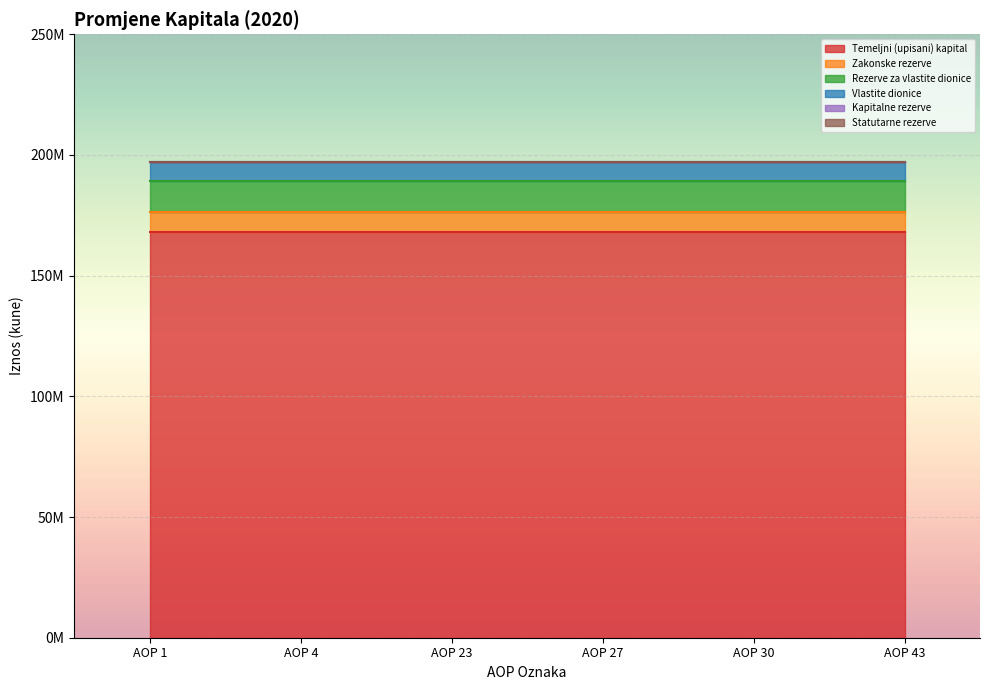

True or false: Zakonske rezerve has a value of 8406624 at AOP 27.

True